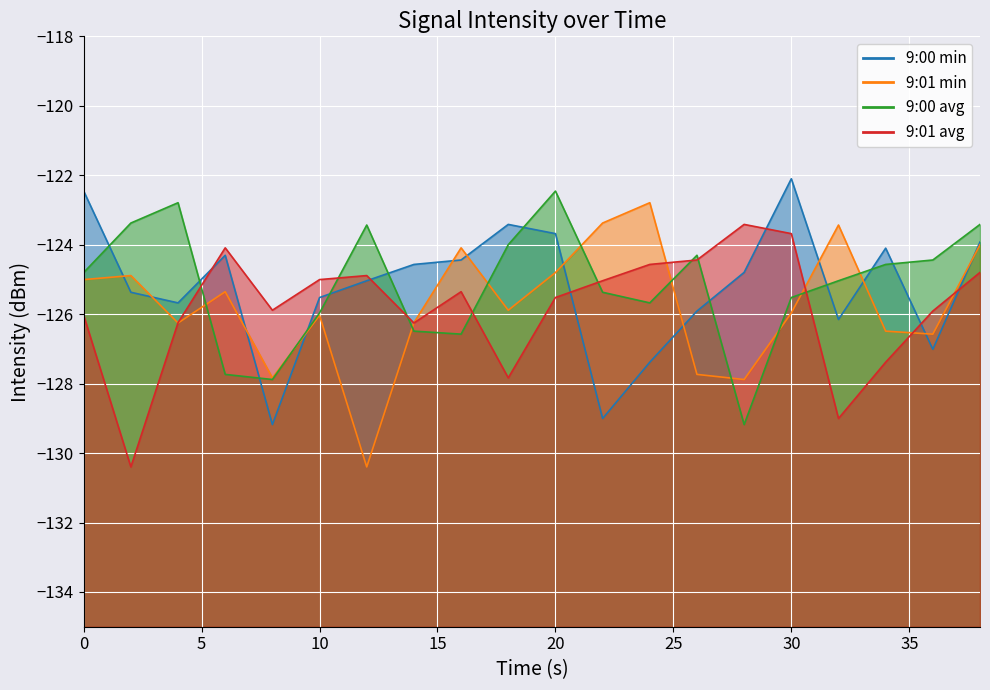

Is the value of 9:00 min at 8 greater than the value of 9:00 avg at 16?

No